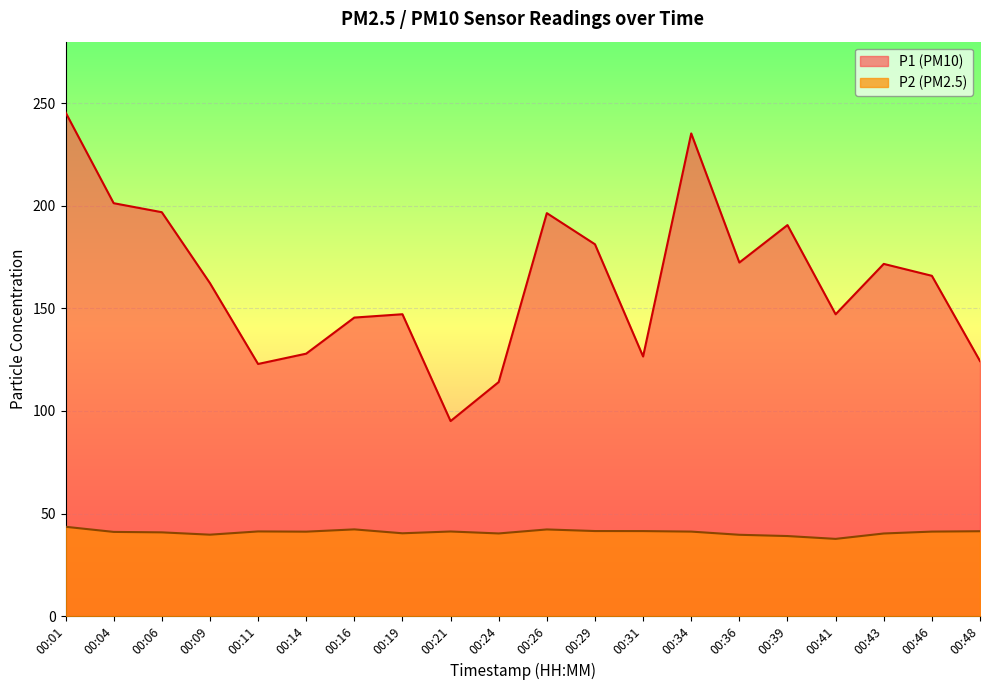

True or false: P1 and P2 intersect in this chart.

False